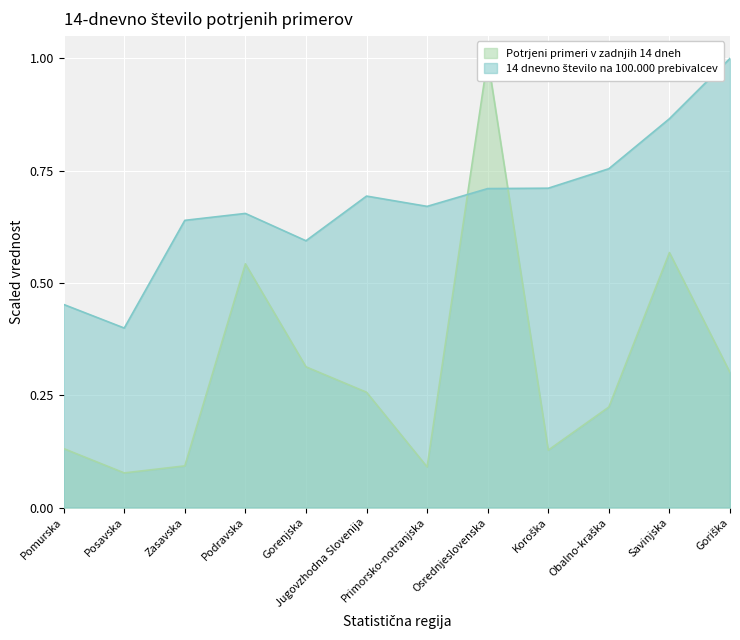

Which category has the highest value across all series?

Osrednjeslovenska